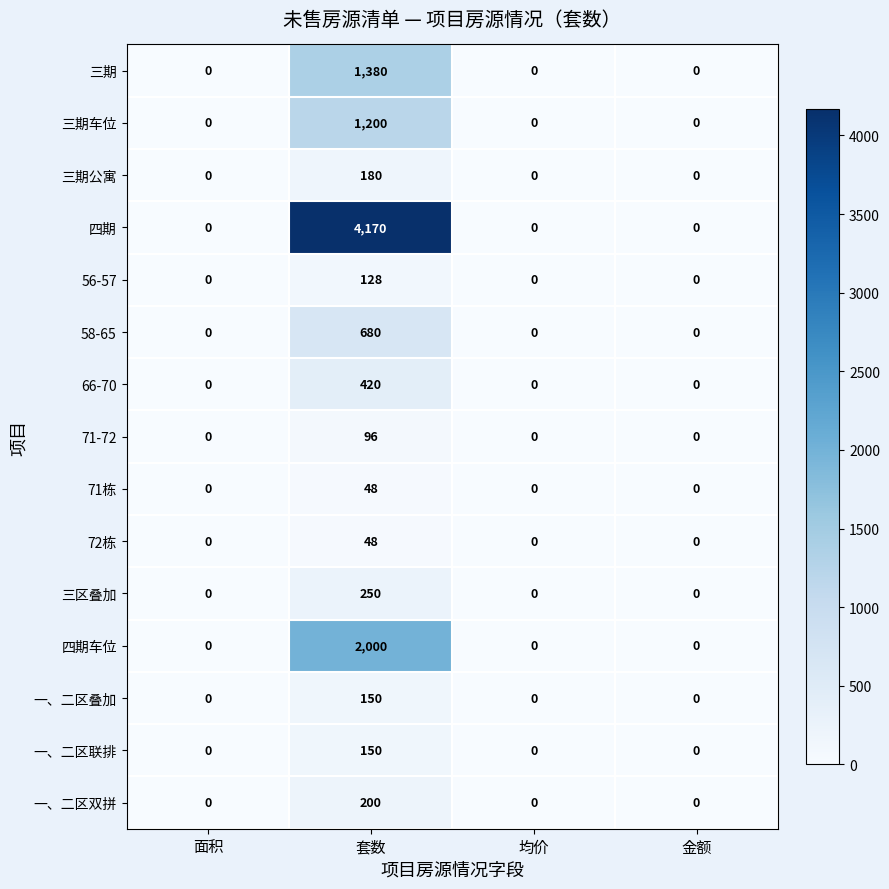

How many distinct data groups are displayed?

15